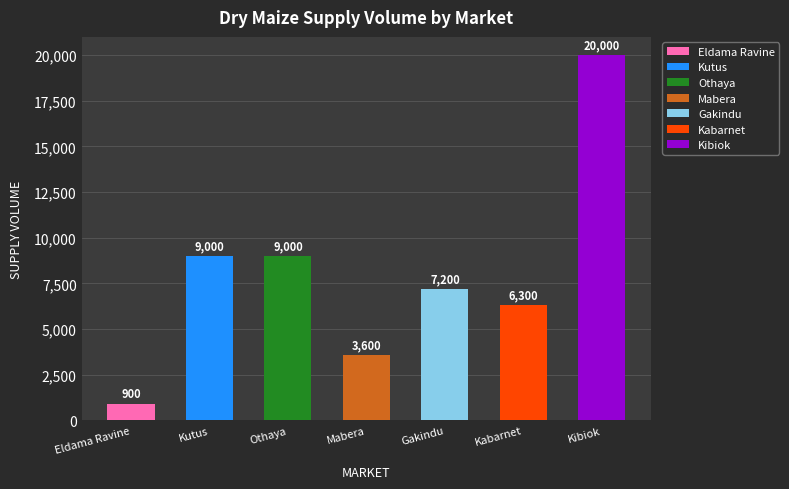

What is the smallest value displayed?

900